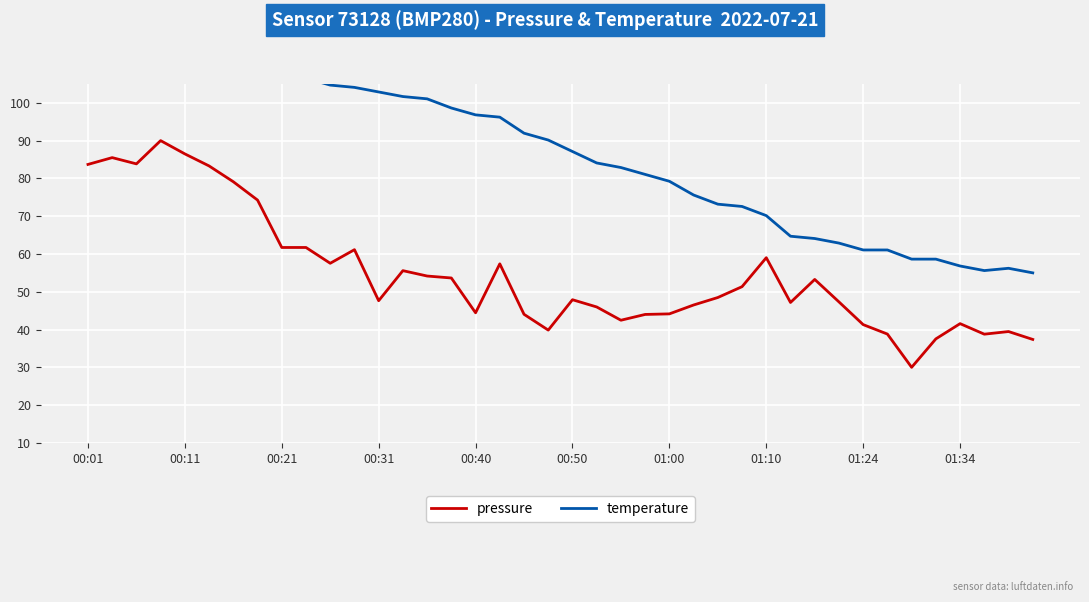

What is the maximum value shown in the chart?

115.0